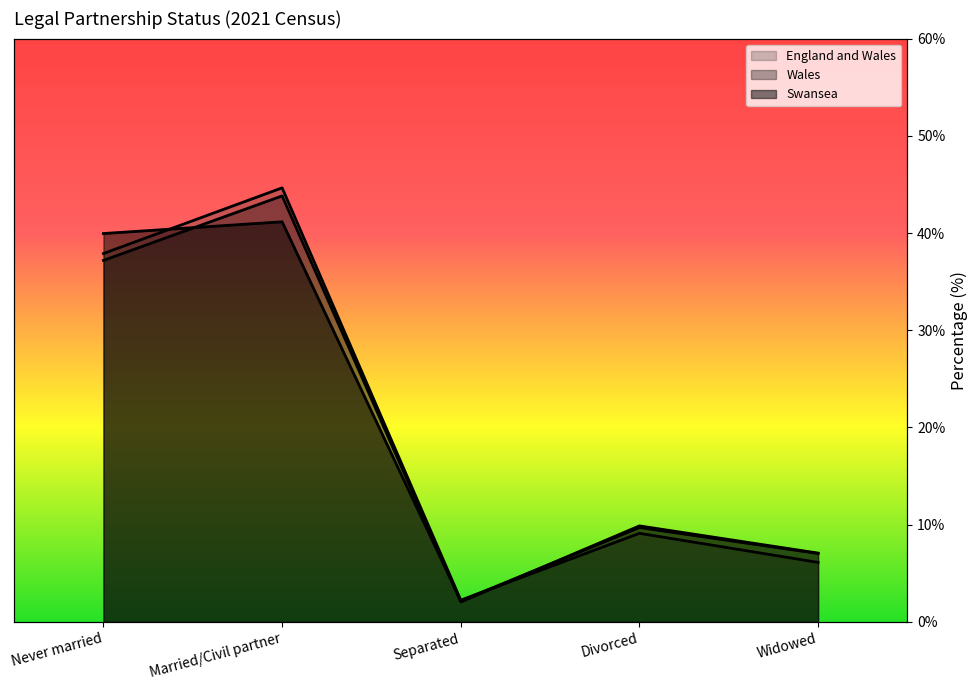

True or false: Swansea (Numbers) has a value of 16.3 at Never married.

False